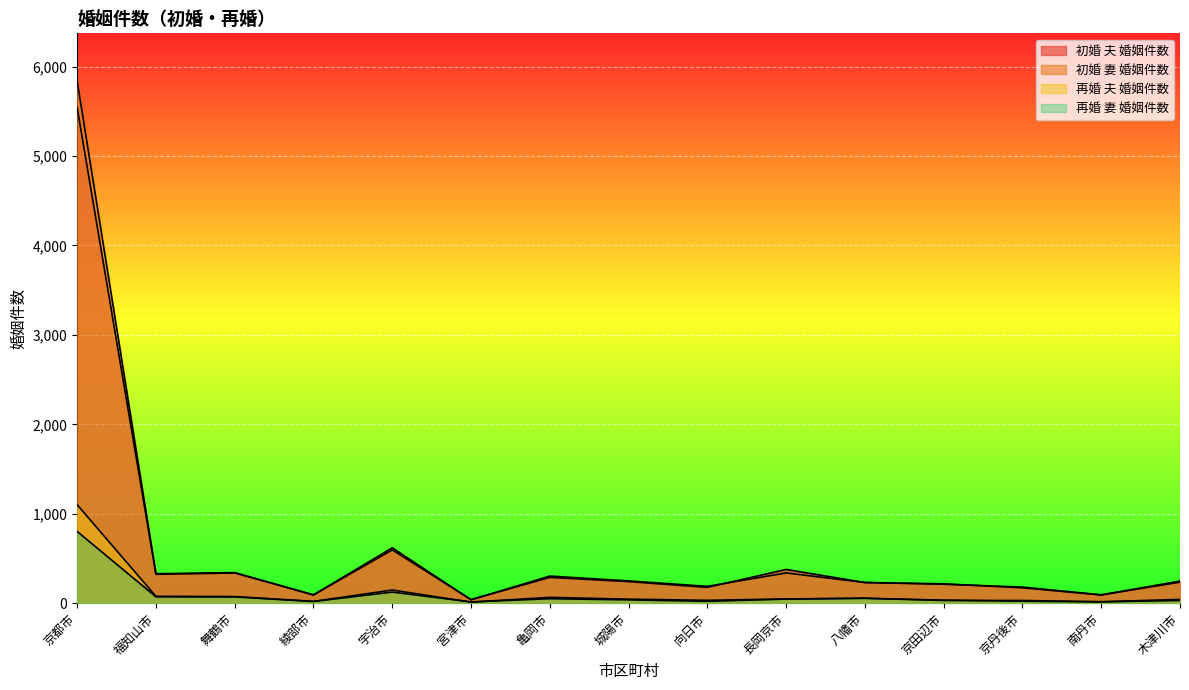

Which series changed the most between 宮津市 and 京丹後市?

初婚 妻 婚姻件数